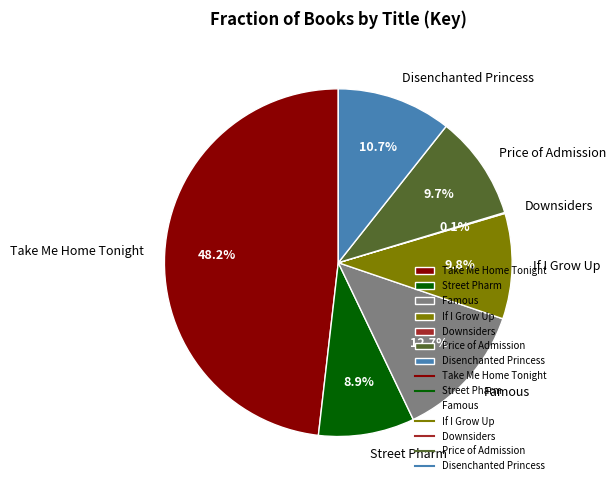

Which has a higher value, Famous or Street Pharm?

Famous